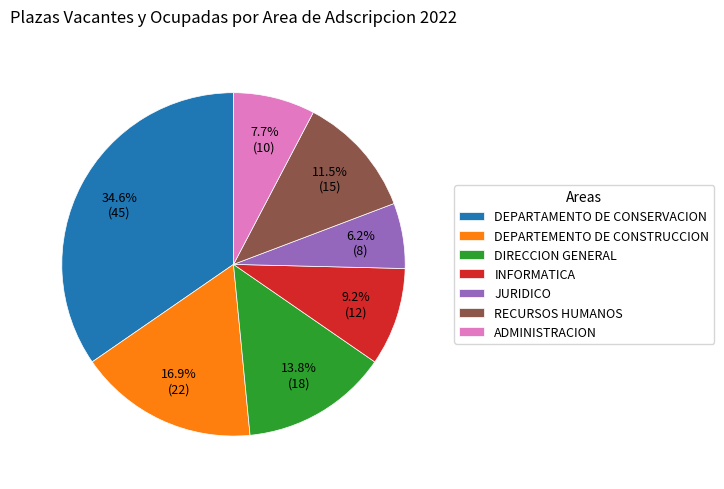

To the nearest percent, what is the average slice percentage?

14%